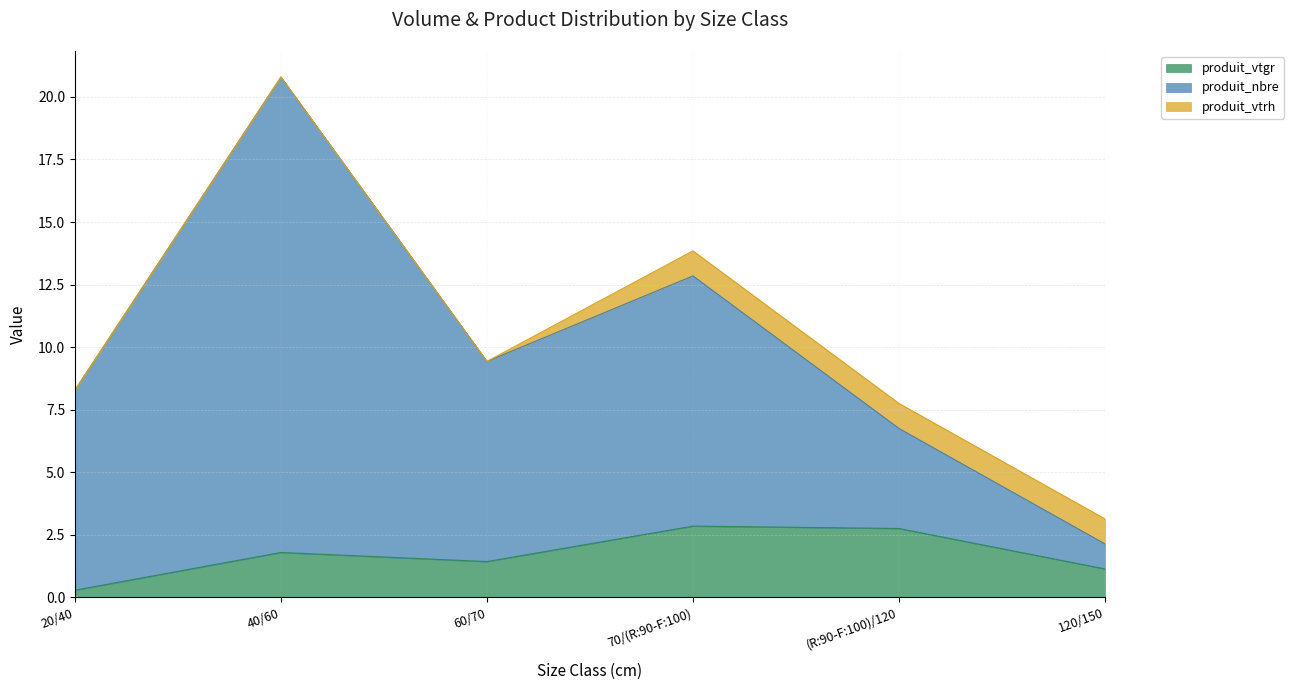

True or false: produit_vtgr has more than 0 points higher than both neighbors.

True